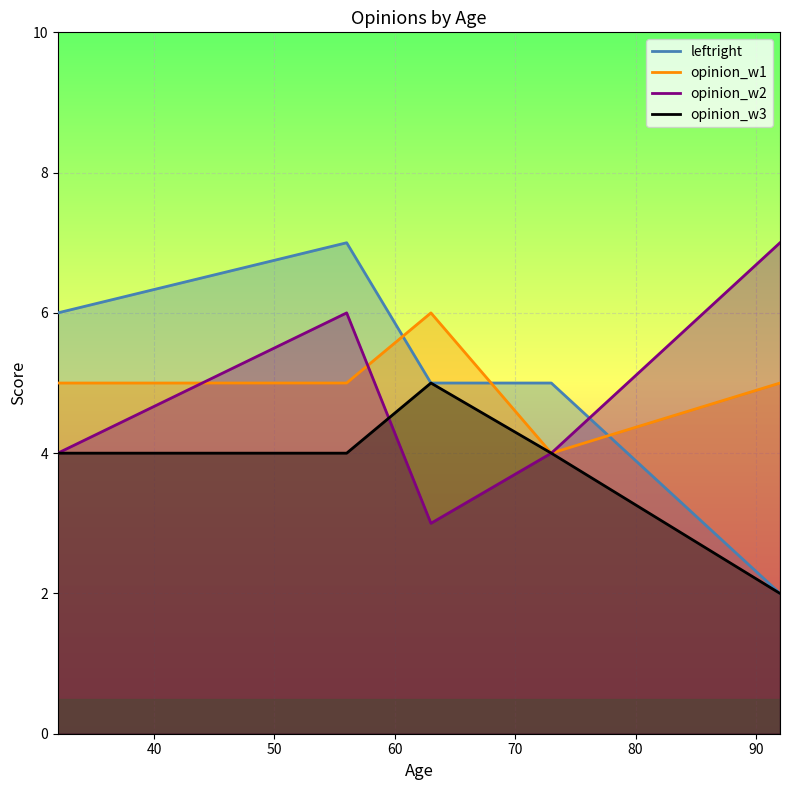

True or false: leftright has more than 0 points higher than both neighbors.

True